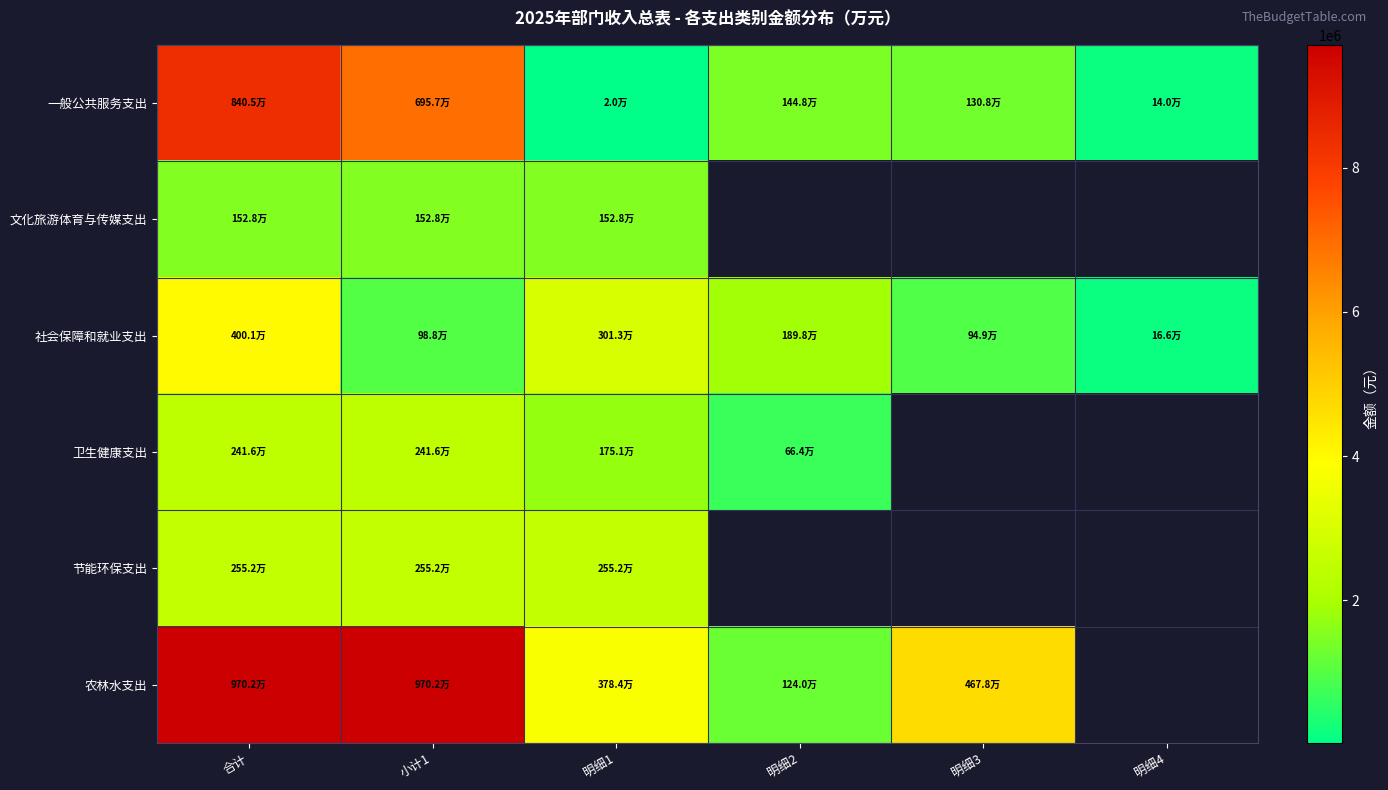

At how many categories does at least one series exceed 6373281?

2